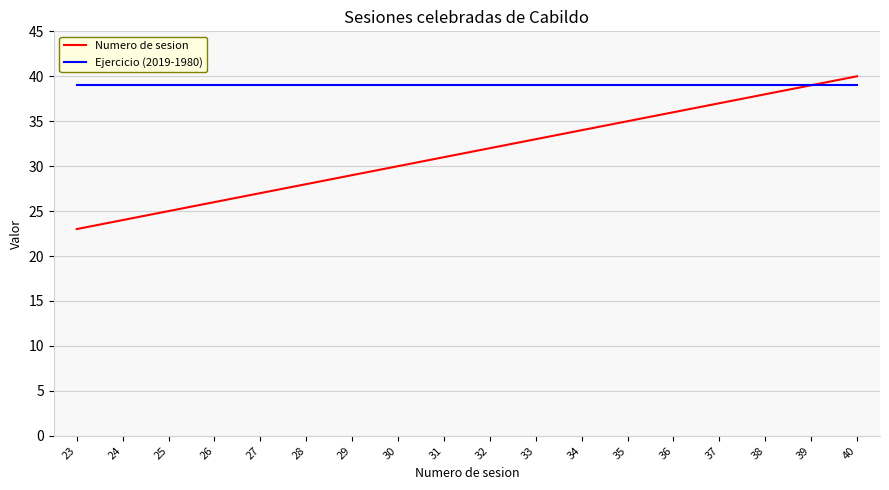

Which series has the largest total across all categories?

Ejercicio (2019-1980)